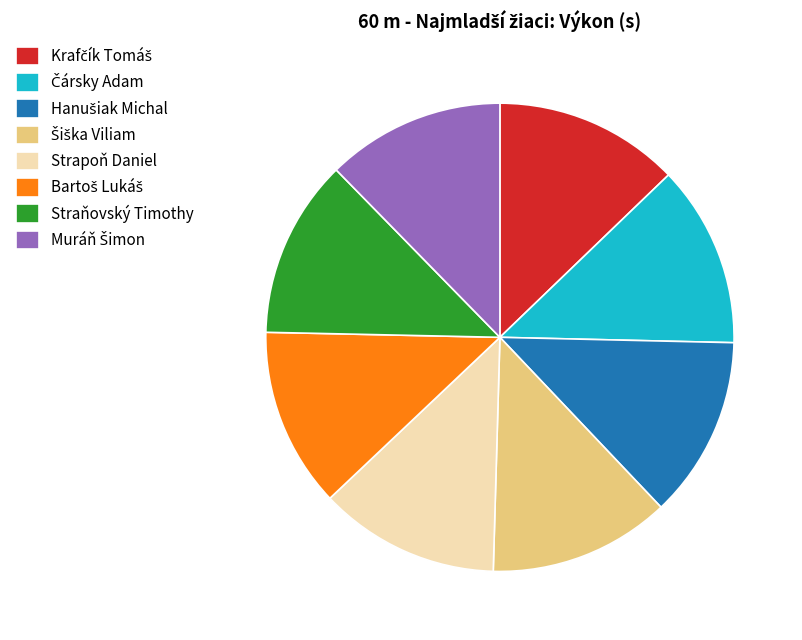

Is there any slice that represents more than half of the pie?

No